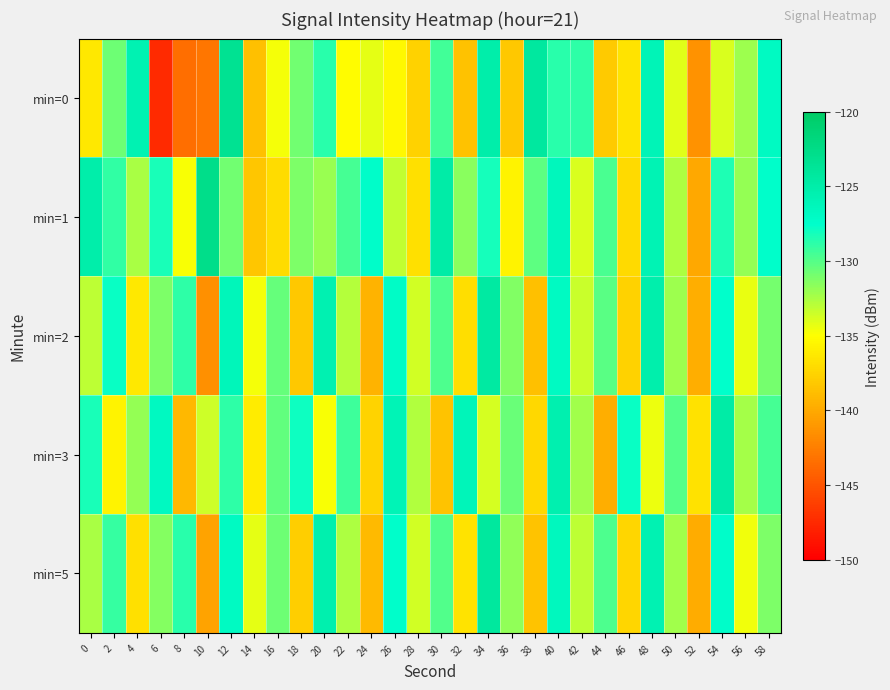

At which category is the sum across all series the highest?

40